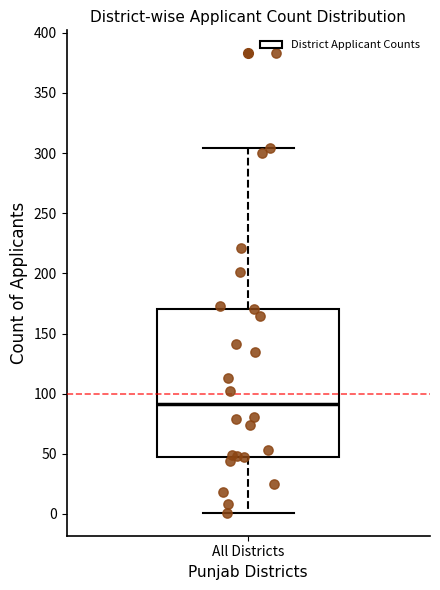

Read this box plot against the y-axis: the position of the median line, the range covered by the box, and the ends of both whiskers. The values are not printed on the chart, so give them approximately, as read against the axis.

median 90, box 50 to 170, whiskers 0 to 305